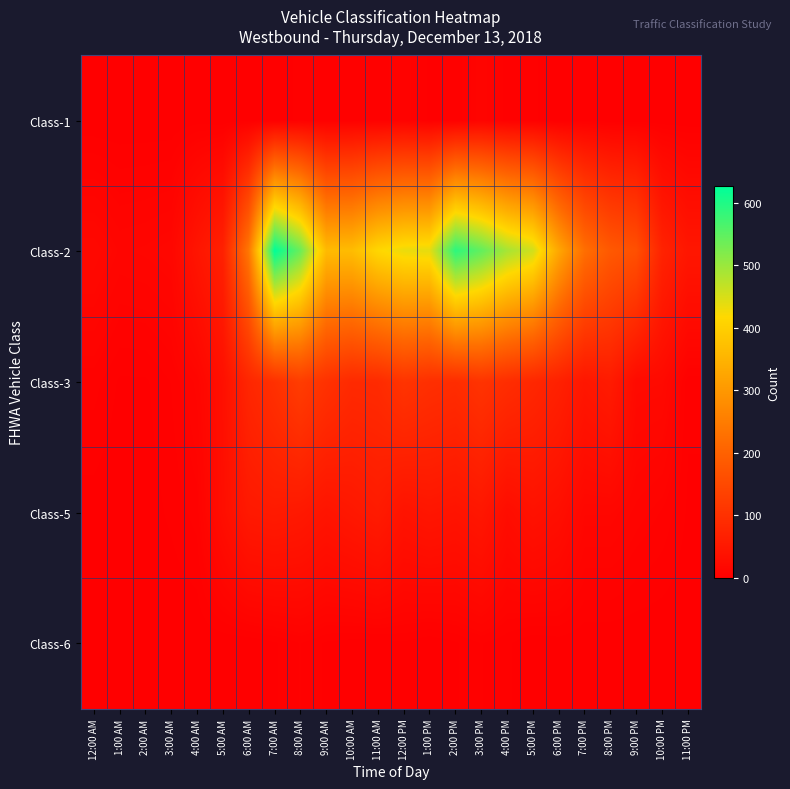

Reading left to right, list all the values displayed in this chart.

Class-1: 12:00 AM=0	1:00 AM=0	2:00 AM=0	3:00 AM=0	4:00 AM=1	5:00 AM=0	6:00 AM=1	7:00 AM=1	8:00 AM=3	9:00 AM=2	10:00 AM=3	11:00 AM=4	12:00 PM=6	1:00 PM=2	2:00 PM=3	3:00 PM=10	4:00 PM=4	5:00 PM=3	6:00 PM=0	7:00 PM=1	8:00 PM=0	9:00 PM=0	10:00 PM=0	11:00 PM=0
Class-2: 12:00 AM=19	1:00 AM=13	2:00 AM=14	3:00 AM=16	4:00 AM=44	5:00 AM=68	6:00 AM=242	7:00 AM=626	8:00 AM=539	9:00 AM=363	10:00 AM=366	11:00 AM=414	12:00 PM=434	1:00 PM=438	2:00 PM=589	3:00 PM=546	4:00 PM=490	5:00 PM=456	6:00 PM=327	7:00 PM=225	8:00 PM=182	9:00 PM=164	10:00 PM=72	11:00 PM=47
Class-3: 12:00 AM=6	1:00 AM=2	2:00 AM=2	3:00 AM=5	4:00 AM=12	5:00 AM=33	6:00 AM=79	7:00 AM=100	8:00 AM=125	9:00 AM=102	10:00 AM=86	11:00 AM=88	12:00 PM=107	1:00 PM=97	2:00 PM=92	3:00 PM=106	4:00 PM=93	5:00 PM=81	6:00 PM=68	7:00 PM=47	8:00 PM=56	9:00 PM=22	10:00 PM=21	11:00 PM=3
Class-5: 12:00 AM=1	1:00 AM=0	2:00 AM=1	3:00 AM=3	4:00 AM=6	5:00 AM=30	6:00 AM=52	7:00 AM=55	8:00 AM=51	9:00 AM=42	10:00 AM=49	11:00 AM=56	12:00 PM=40	1:00 PM=45	2:00 PM=41	3:00 PM=47	4:00 PM=27	5:00 PM=37	6:00 PM=31	7:00 PM=15	8:00 PM=15	9:00 PM=10	10:00 PM=7	11:00 PM=2
Class-6: 12:00 AM=0	1:00 AM=0	2:00 AM=0	3:00 AM=0	4:00 AM=0	5:00 AM=0	6:00 AM=0	7:00 AM=2	8:00 AM=5	9:00 AM=2	10:00 AM=1	11:00 AM=1	12:00 PM=2	1:00 PM=0	2:00 PM=2	3:00 PM=5	4:00 PM=3	5:00 PM=0	6:00 PM=1	7:00 PM=0	8:00 PM=0	9:00 PM=0	10:00 PM=0	11:00 PM=0